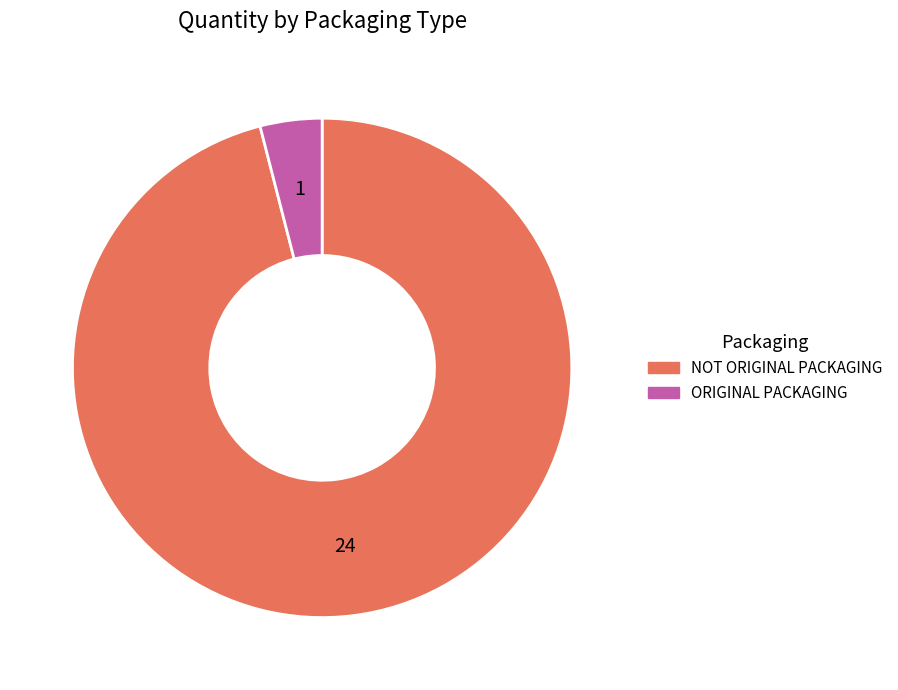

Rank the categories by value from highest to lowest.

NOT ORIGINAL PACKAGING, ORIGINAL PACKAGING